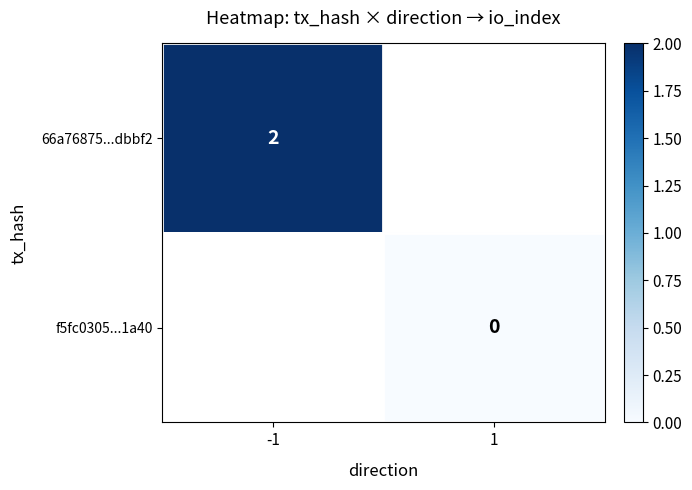

How many data points does each series have?

2